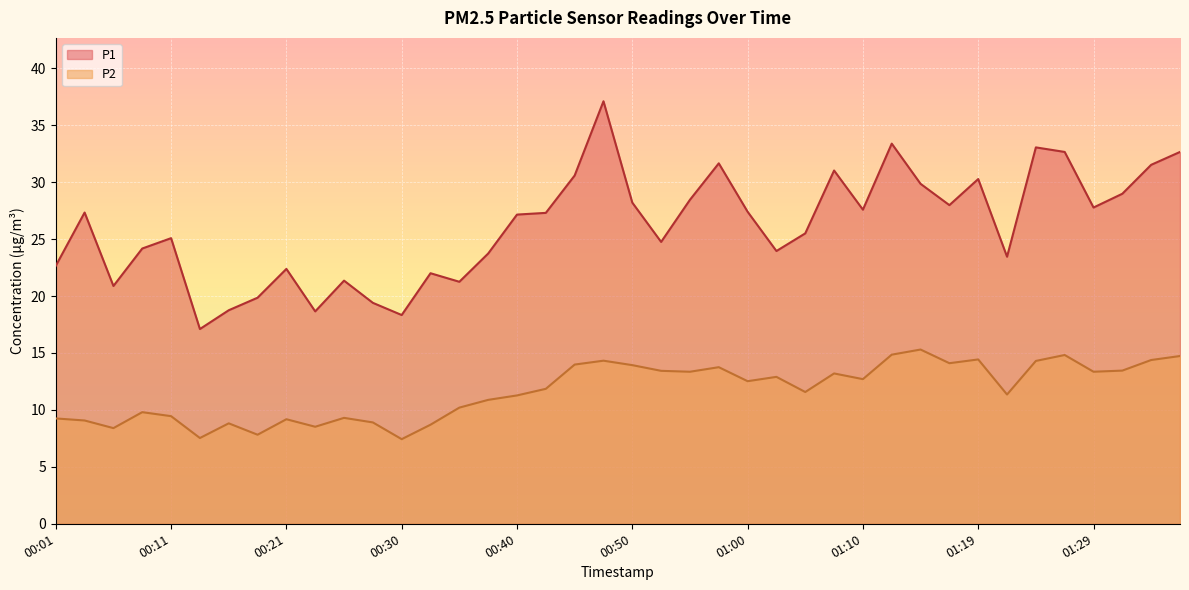

What is the total value across all series at 01:22?

34.8